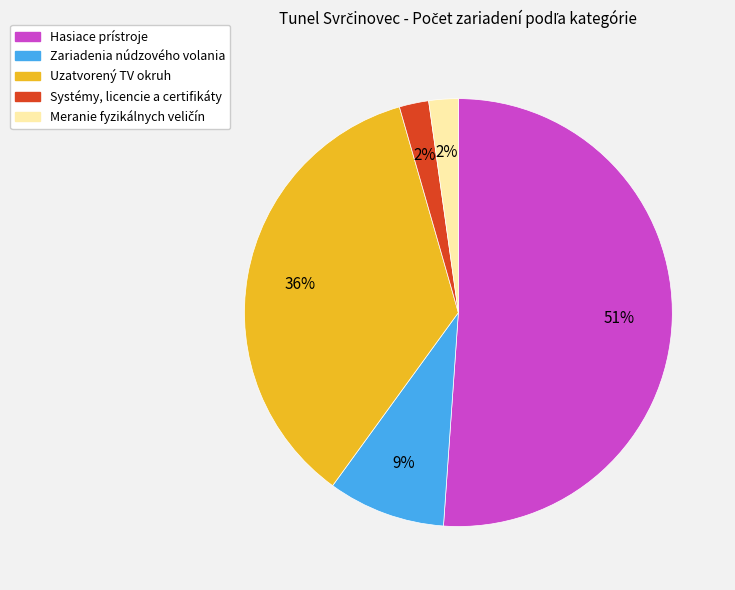

To the nearest percent, what is the average slice percentage?

20%